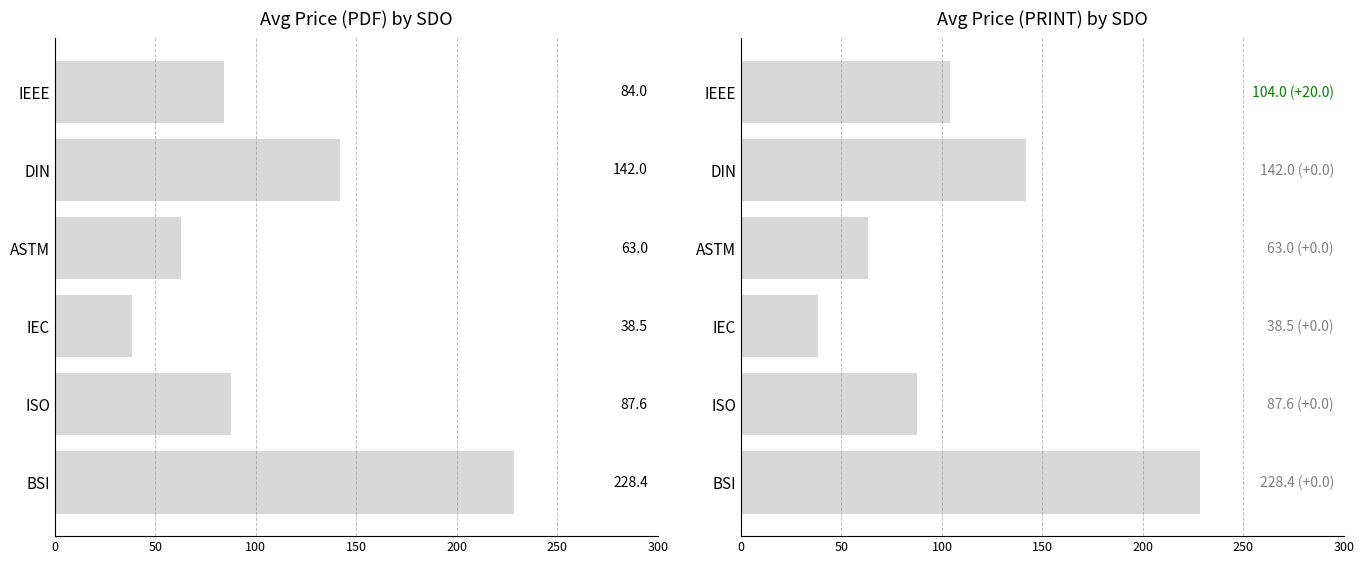

Does the chart contain any negative values?

No